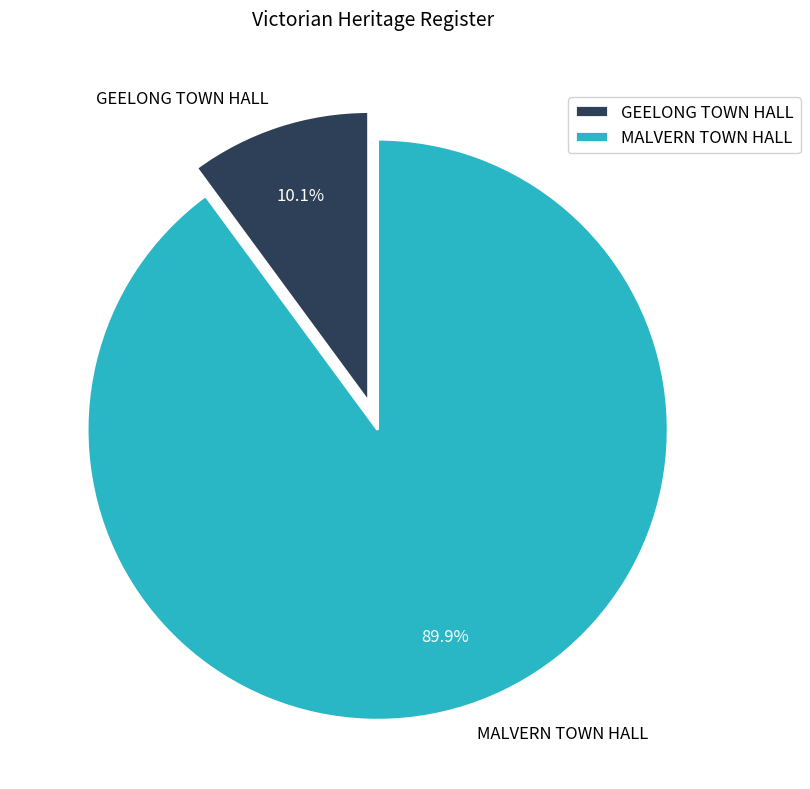

Which has a higher value, MALVERN TOWN HALL or GEELONG TOWN HALL?

MALVERN TOWN HALL